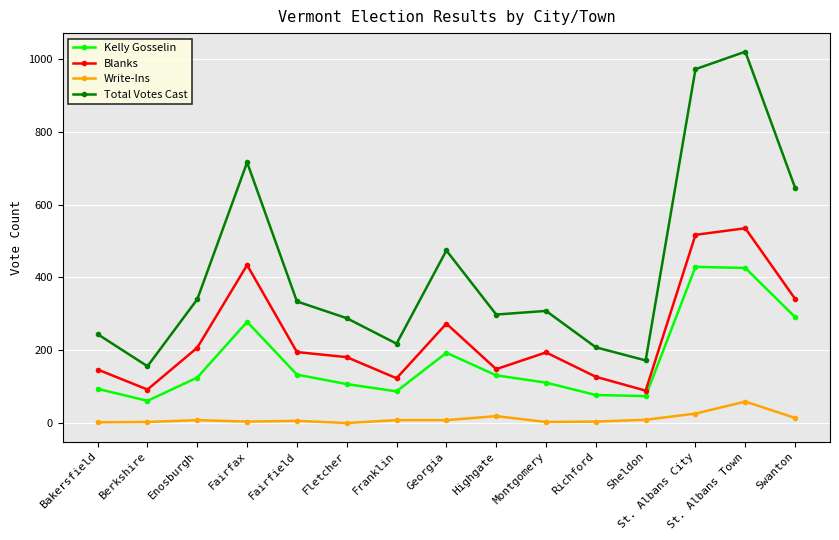

Is the value of Kelly Gosselin at Enosburgh greater than the value of Blanks at Enosburgh?

No